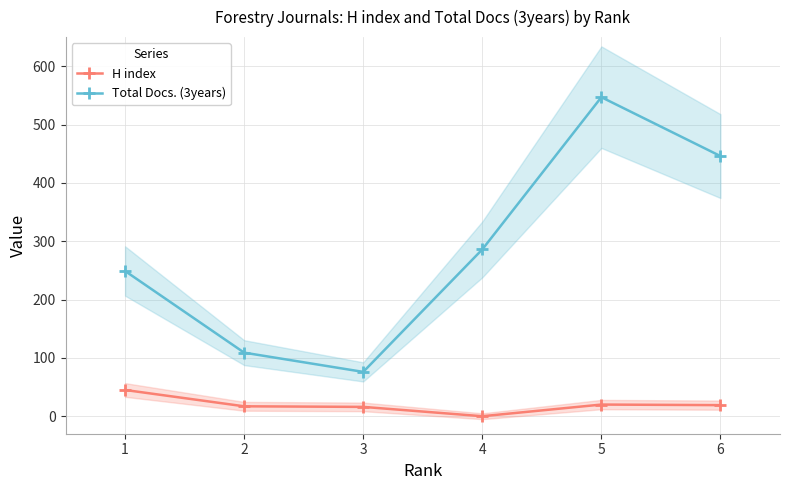

Which series has the largest range (max minus min)?

Total Docs. (3years)